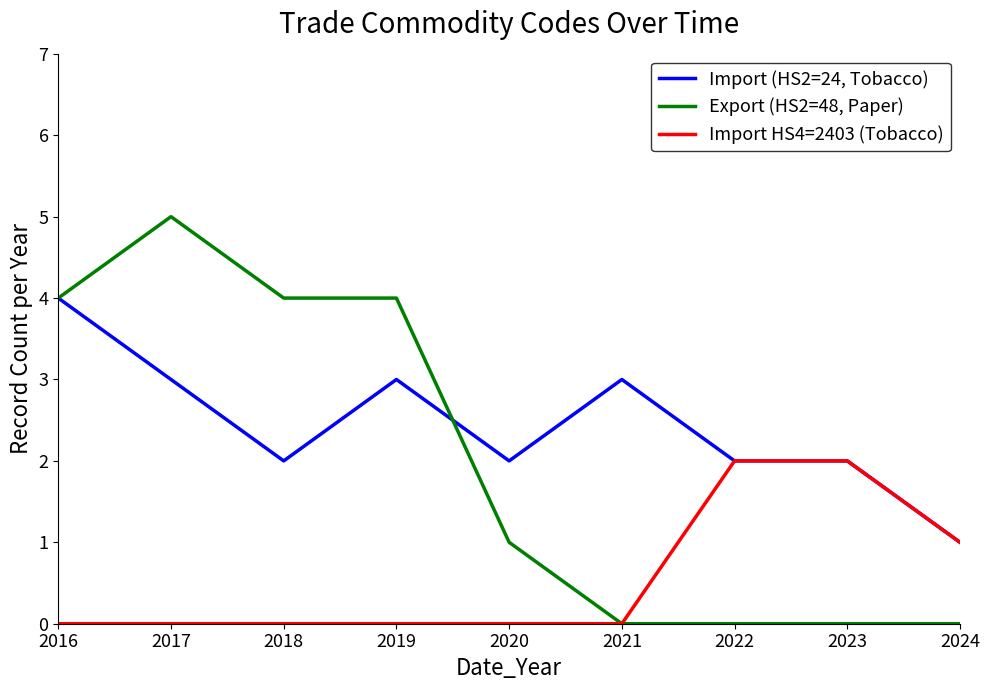

Where does the Export (HS2=48, Paper) series first go above 1?

2016